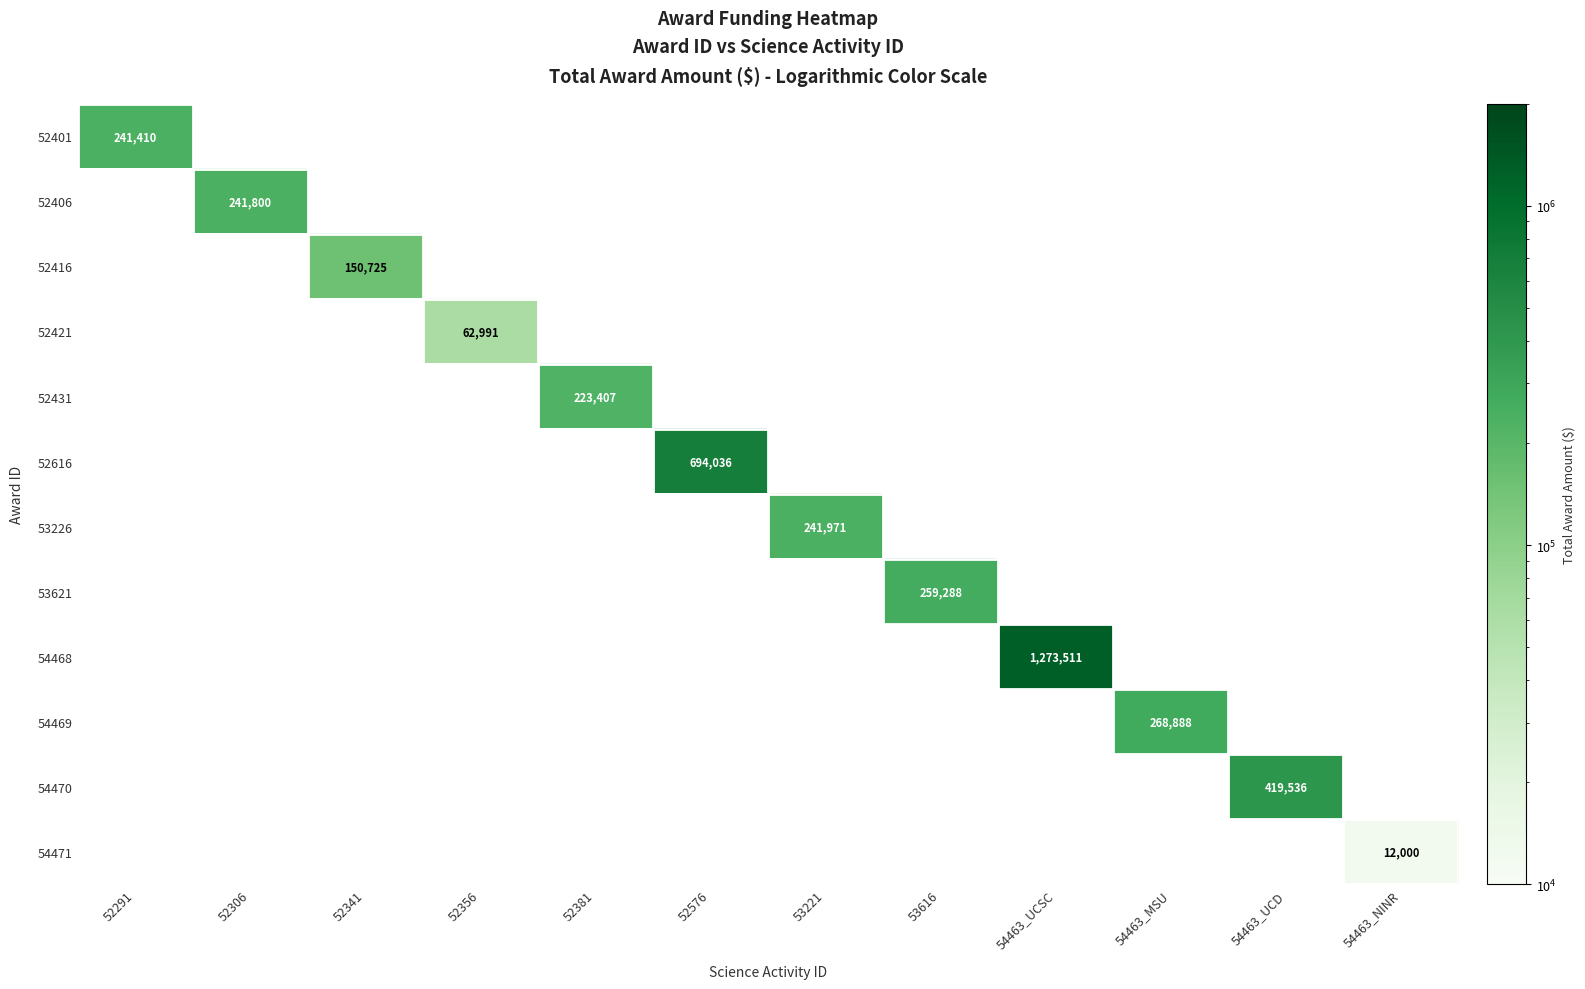

Is it true that 54468 equals 790676 at 54463_UCSC?

False